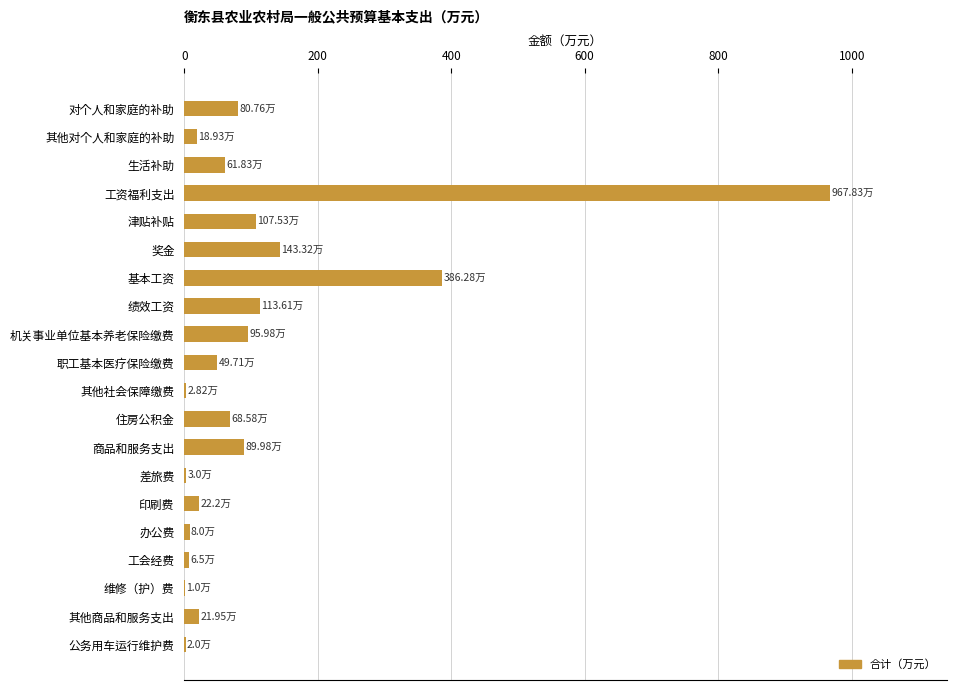

What is the sum of all values?

2251.8